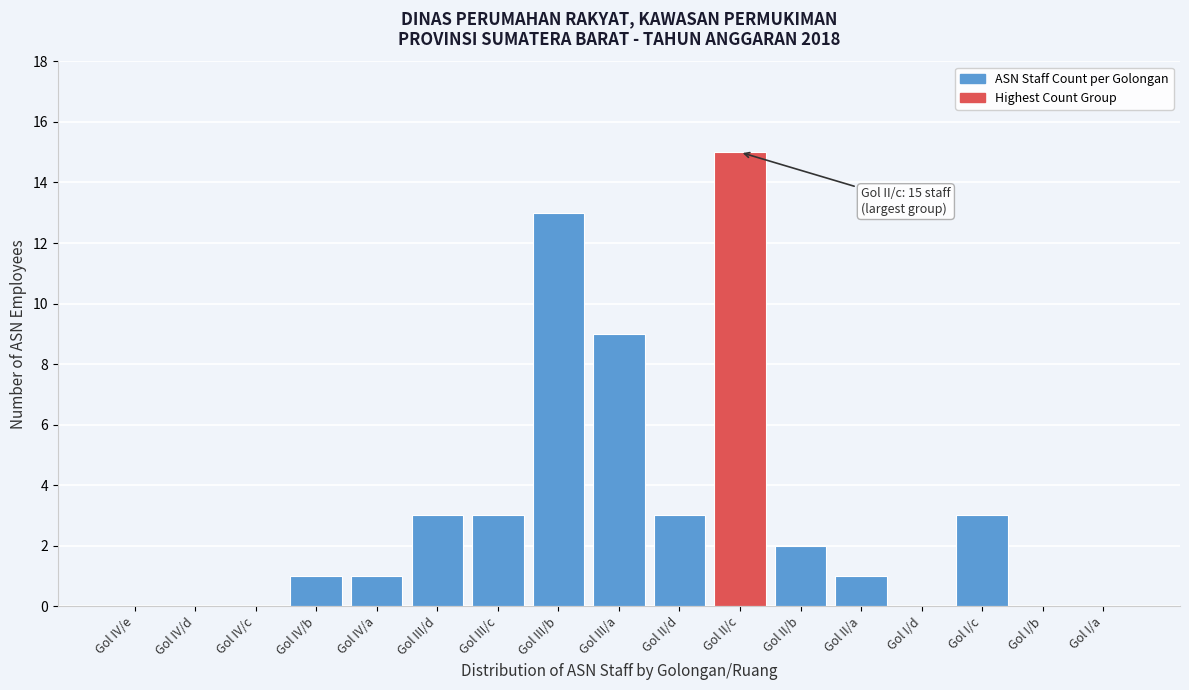

Reading left to right, list all the values displayed in this chart.

Gol IV/e=0	Gol IV/d=0	Gol IV/c=0	Gol IV/b=1	Gol IV/a=1	Gol III/d=3	Gol III/c=3	Gol III/b=13	Gol III/a=9	Gol II/d=3	Gol II/c=15	Gol II/b=2	Gol II/a=1	Gol I/d=0	Gol I/c=3	Gol I/b=0	Gol I/a=0